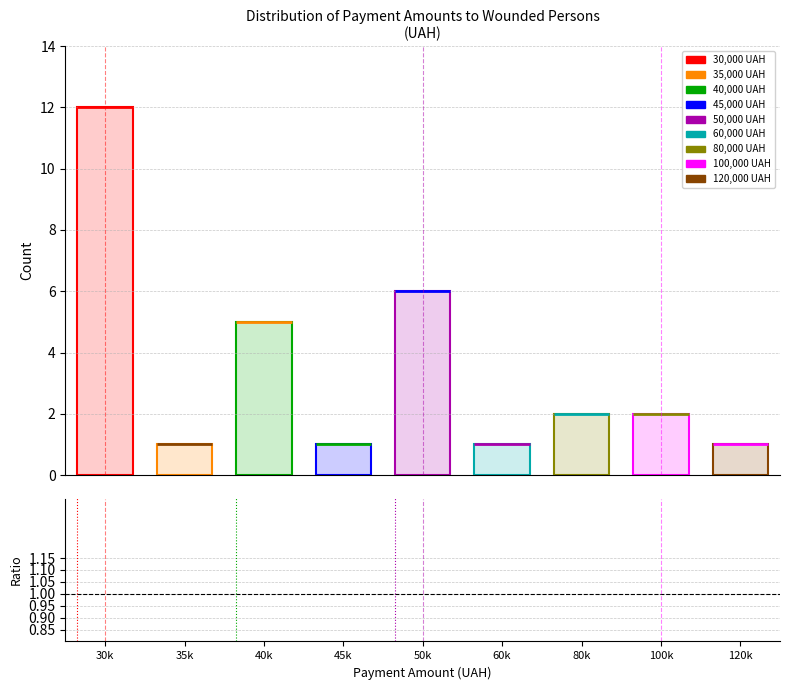

Where is the data nearest to the value 6?

50k